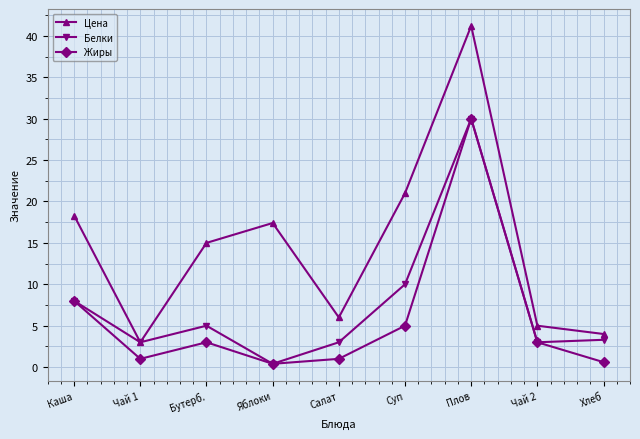

At which label does Жиры reach its peak?

Плов